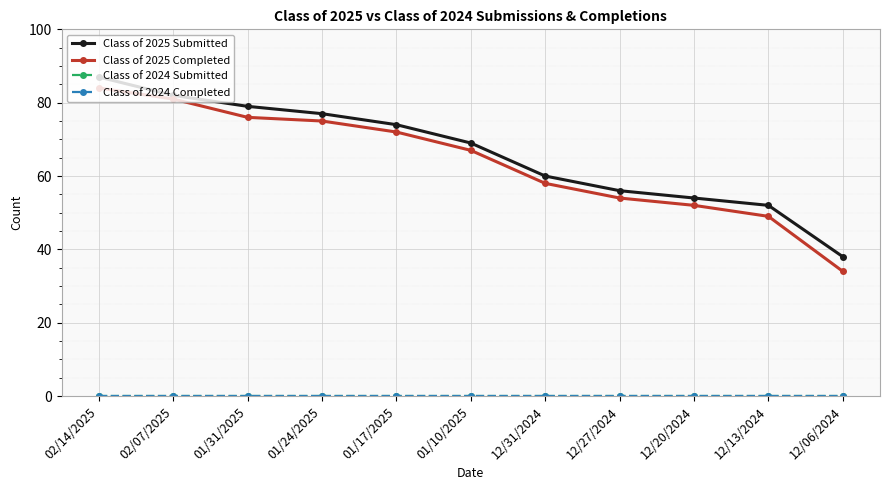

Count the number of data series in this chart.

4